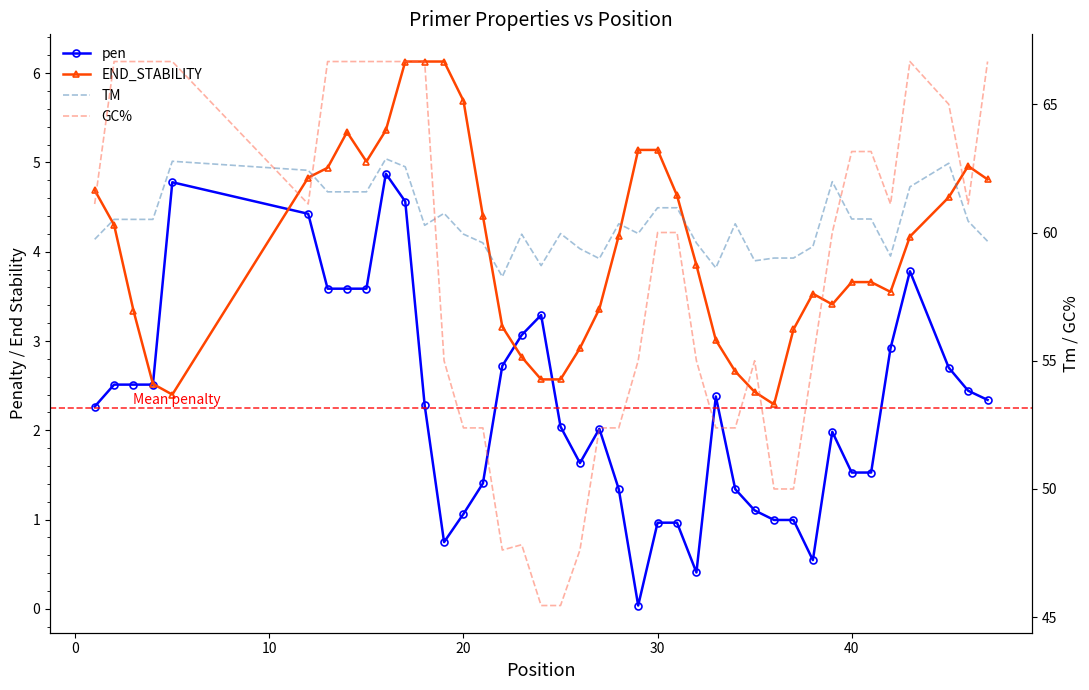

Reading right to left, list all the values displayed in this chart.

pen: 2.3	2.4	2.7	3.8	2.9	1.5	1.5	2.0	0.5	1.0	1.0	1.1	1.3	2.4	0.4	1.0	1.0	0.0	1.3	2.0	1.6	2.0	3.3	3.1	2.7	1.4	1.1	0.7	2.3	4.6	4.9	3.6	3.6	3.6	4.4	4.8	2.5	2.5	2.5	2.3
END_STABILITY: 4.8	5.0	4.6	4.2	3.5	3.7	3.7	3.4	3.5	3.1	2.3	2.4	2.7	3.0	3.9	4.6	5.1	5.1	4.2	3.4	2.9	2.6	2.6	2.8	3.2	4.4	5.7	6.1	6.1	6.1	5.4	5.0	5.3	4.9	4.8	2.4	2.5	3.3	4.3	4.7
TM: 59.7	60.4	62.7	61.8	59.1	60.5	60.5	62.0	59.5	59.0	59.0	58.9	60.3	58.6	59.6	61.0	61.0	60.0	60.3	59.0	59.4	60.0	58.7	59.9	58.3	59.6	59.9	60.7	60.3	62.6	62.9	61.6	61.6	61.6	62.4	62.8	60.5	60.5	60.5	59.7
GC%: 66.7	61.1	65.0	66.7	61.1	63.2	63.2	60.0	55.0	50.0	50.0	55.0	52.4	52.4	55.0	60.0	60.0	55.0	52.4	52.4	47.6	45.5	45.5	47.8	47.6	52.4	52.4	55.0	66.7	66.7	66.7	66.7	66.7	66.7	61.1	66.7	66.7	66.7	66.7	61.1